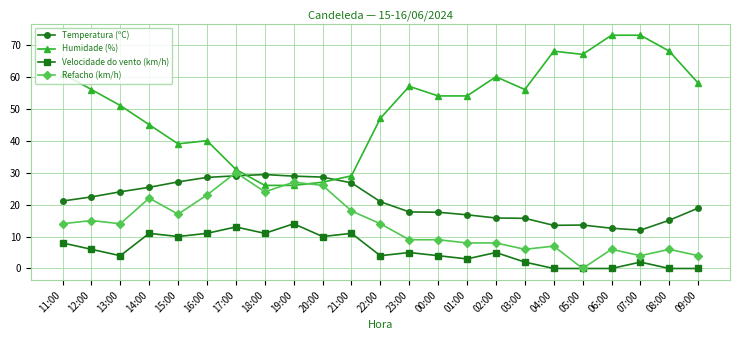

What is the label of the 12th point from the left?

22:00